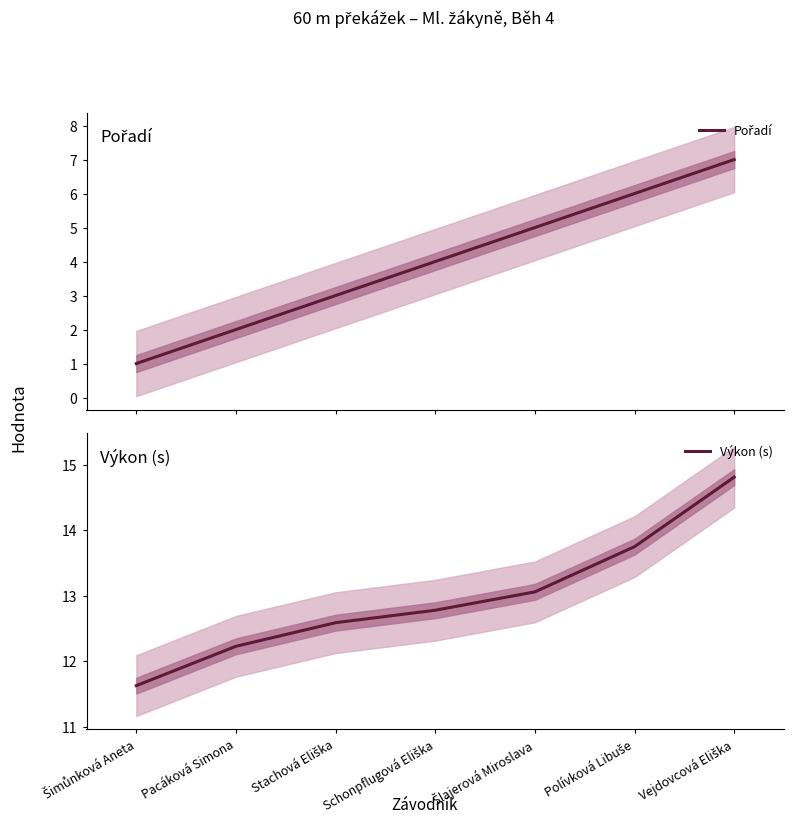

Which has a higher value, Stachová Eliška or Šimůnková Aneta?

Stachová Eliška